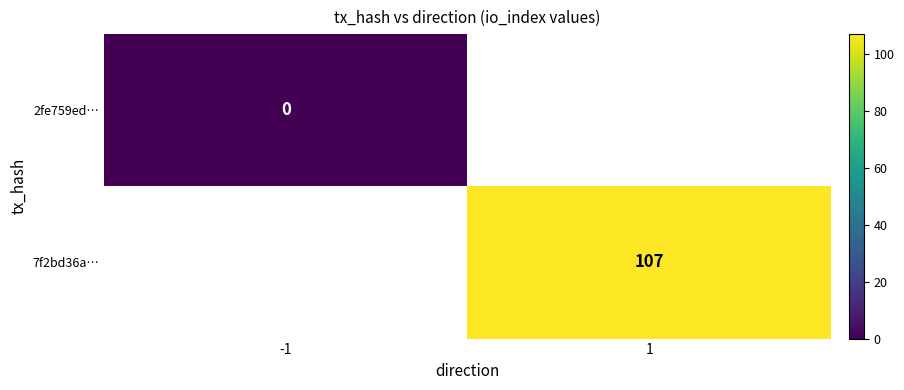

At how many categories does at least one series exceed 1?

1